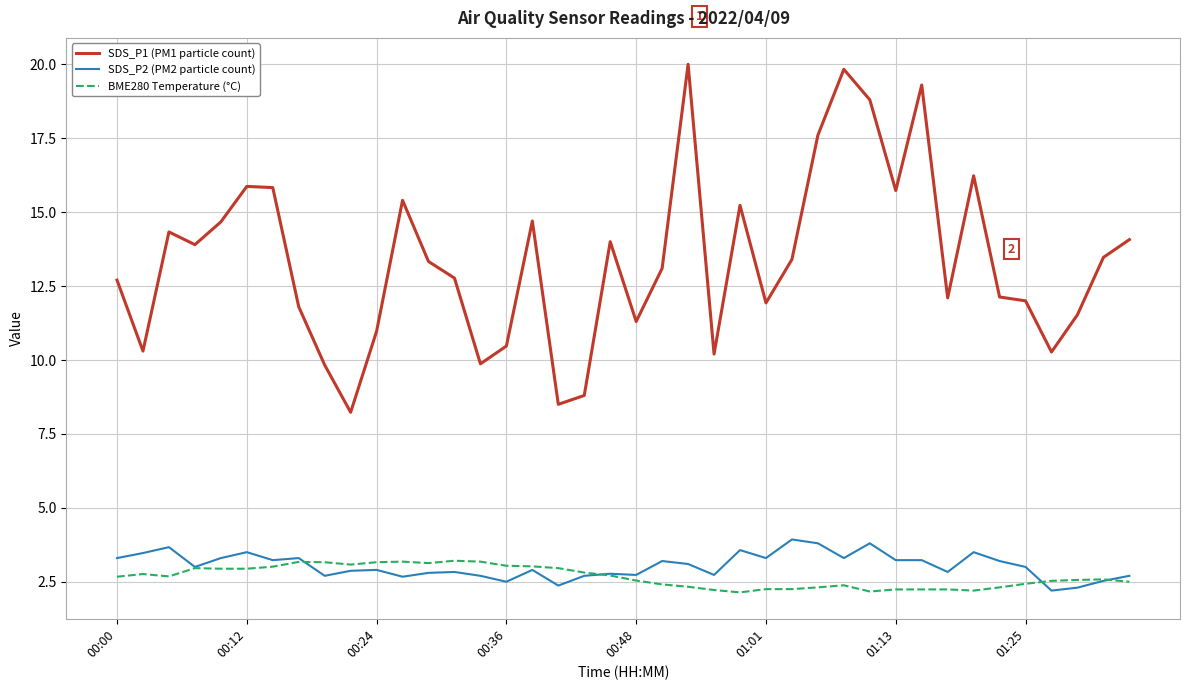

Which series has the widest spread of values?

SDS_P1 (PM1 particle count)